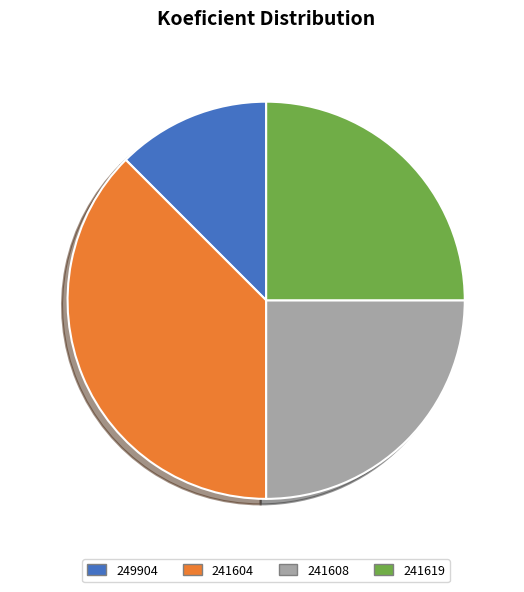

To the nearest percent, what is the average slice percentage?

25%